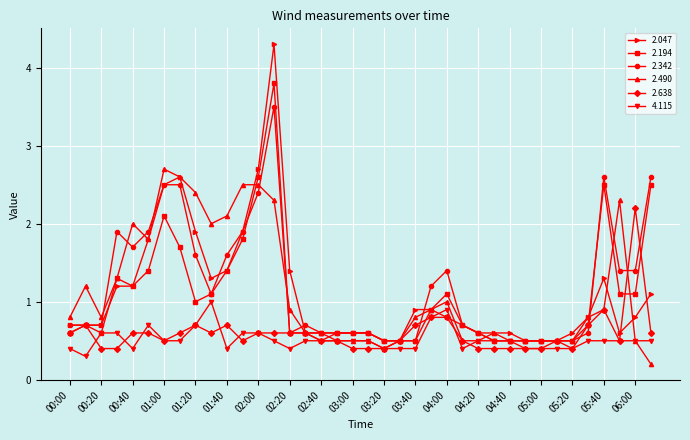

True or false: 2.490 has more than 2 interior local peaks.

True